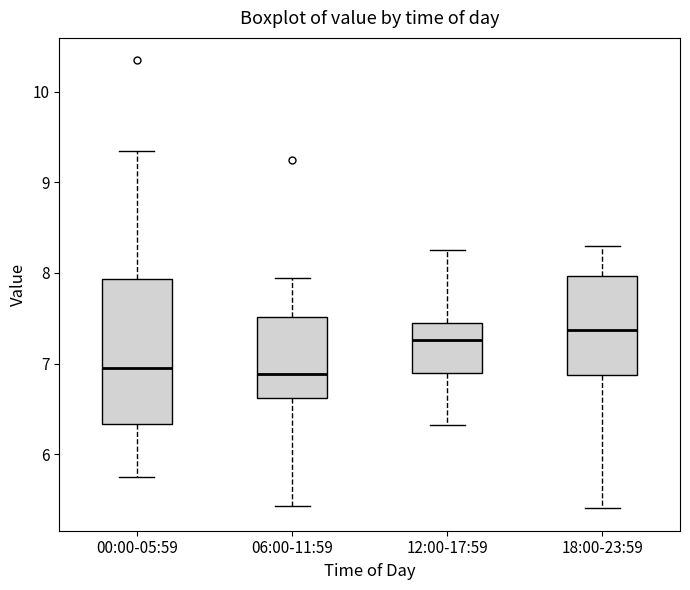

Reading left to right, transcribe this box plot: for each box, give where its median line is, the range the box spans, and where its two whiskers end, as read against the y-axis. The values are not printed on the chart, so give them approximately, as read against the axis.

00:00-05:59: median 7.0, box 6.3 to 7.9, whiskers 5.8 to 9.4
06:00-11:59: median 6.9, box 6.6 to 7.5, whiskers 5.4 to 8.0
12:00-17:59: median 7.3, box 6.9 to 7.5, whiskers 6.3 to 8.3
18:00-23:59: median 7.4, box 6.9 to 8.0, whiskers 5.4 to 8.3